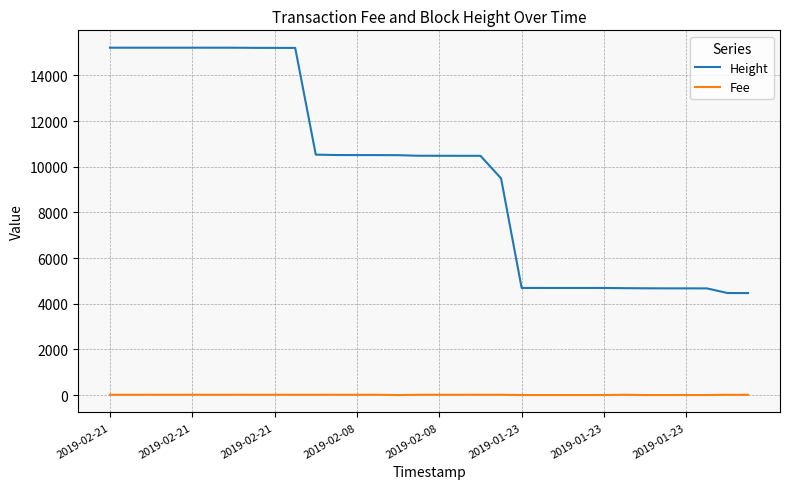

Which series has the largest total across all categories?

Height